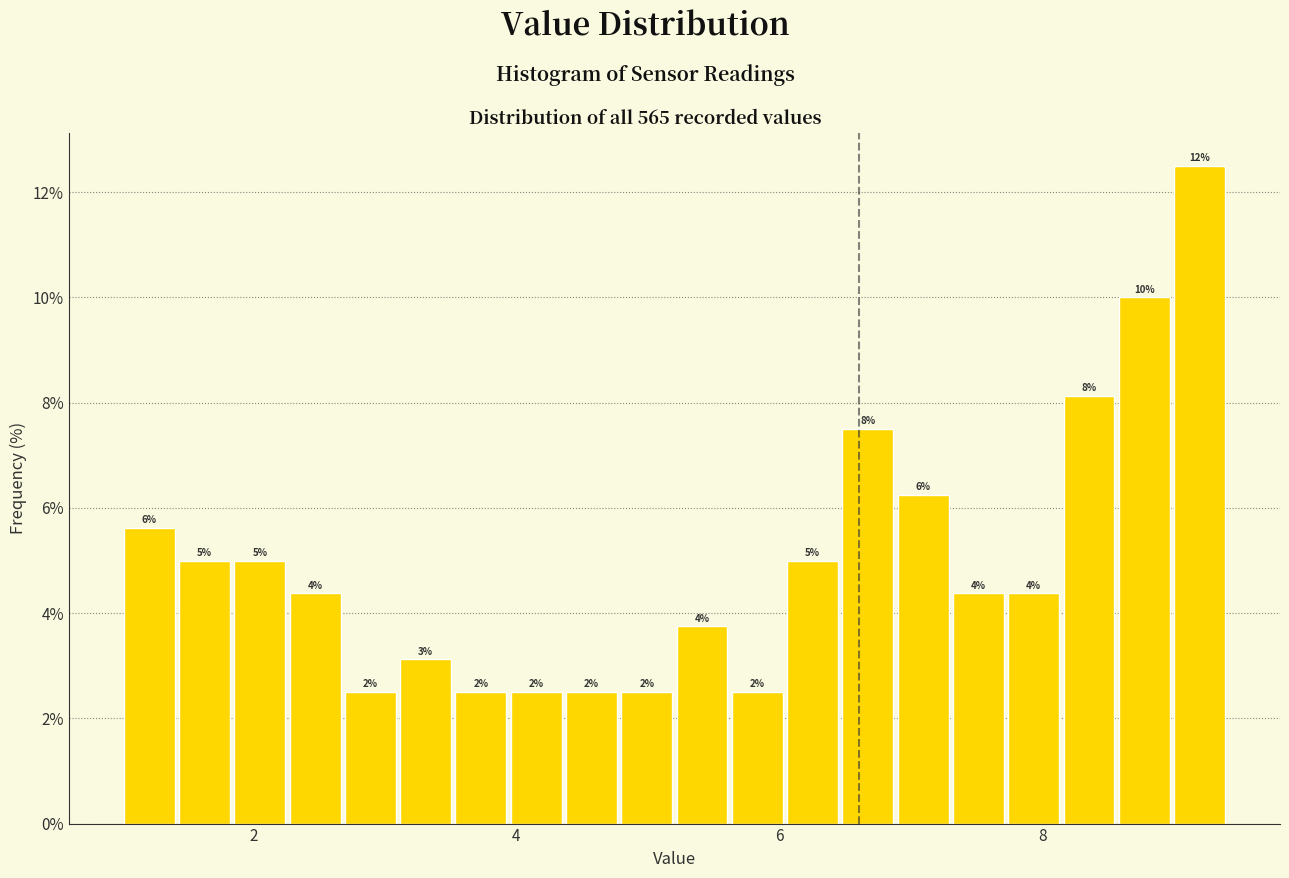

Read against the x-axis, roughly where is the centre of the tallest bar?

9.2